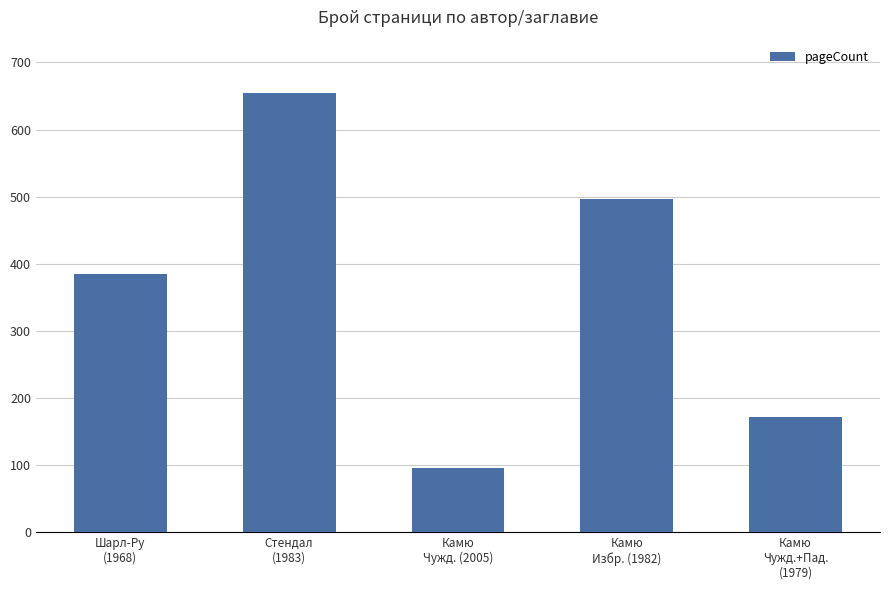

Is it true that the value at Камю
Избр. (1982) is 496?

True